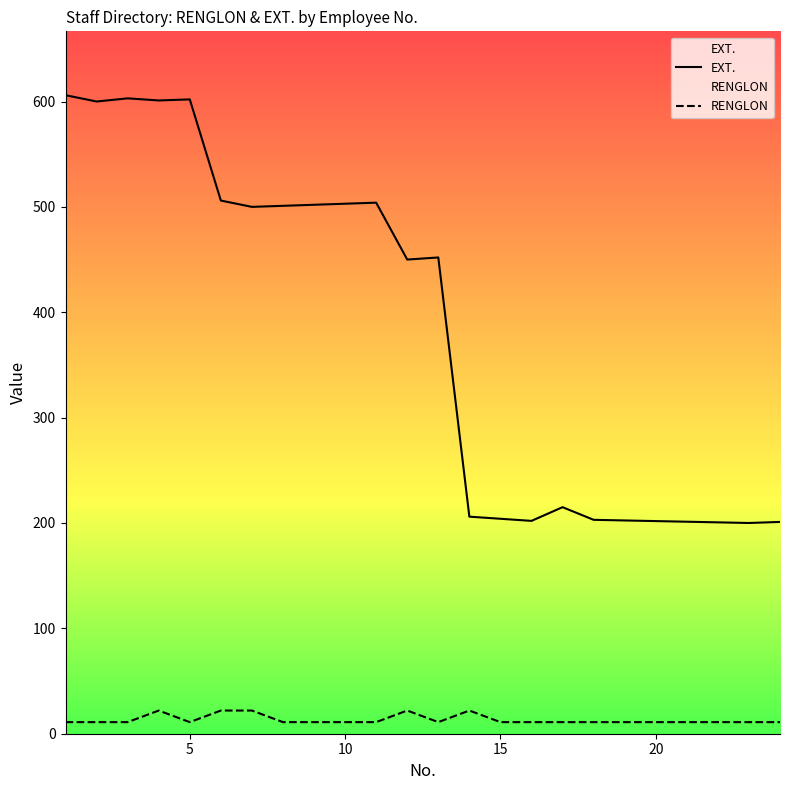

True or false: RENGLON and EXT. intersect in this chart.

False